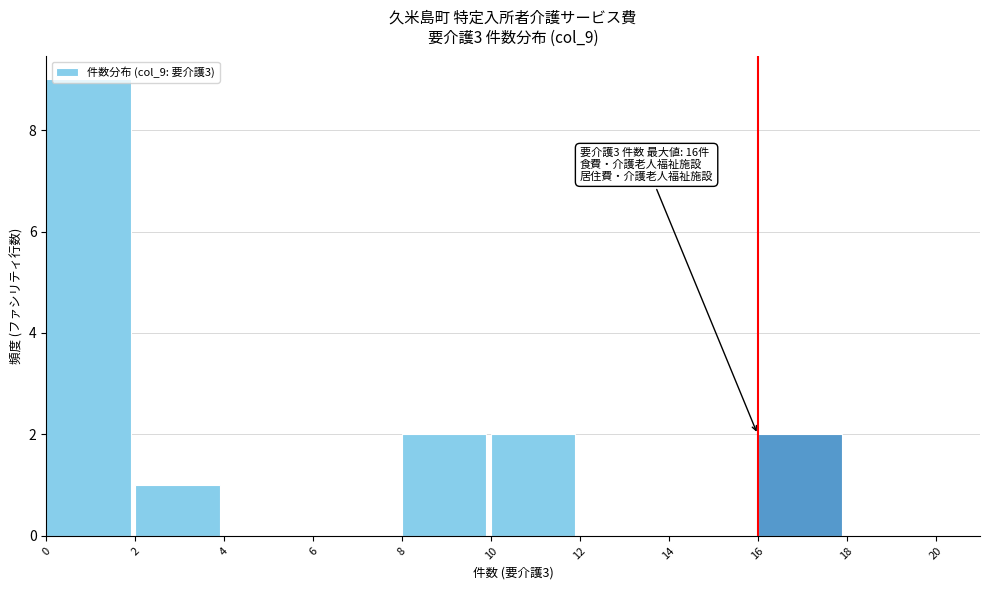

Which range on the x-axis has the tallest bar?

0 to 2